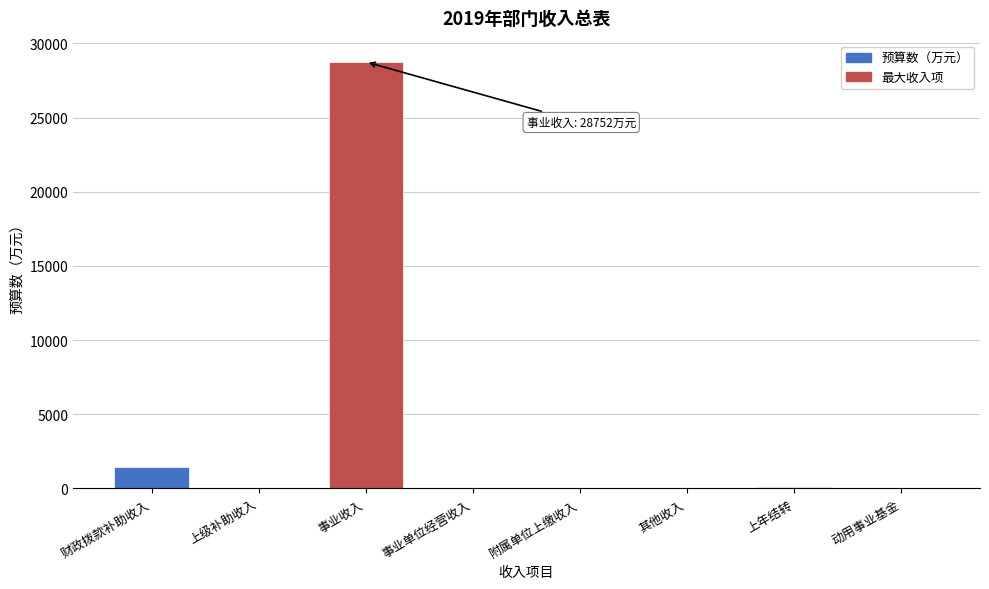

The value at 事业收入 is 28752.0. True or false?

True